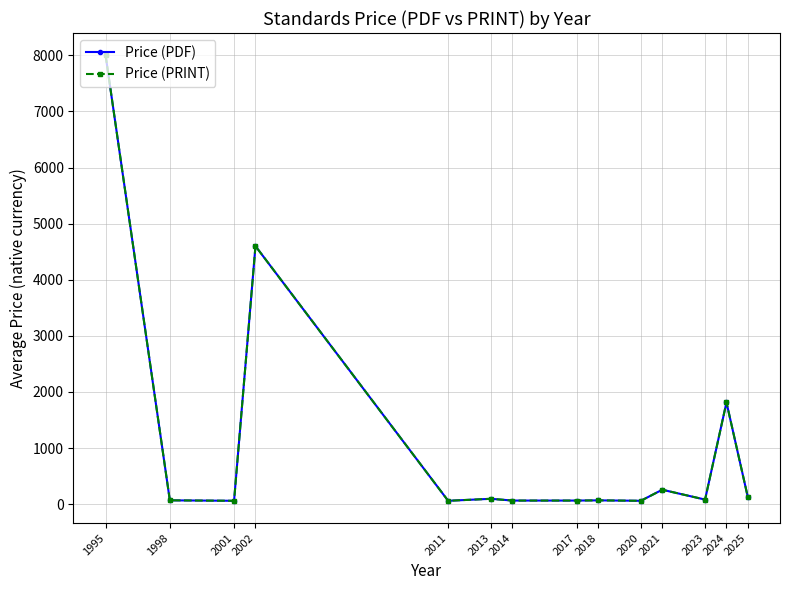

What is the difference between the Price (PDF) values at 2020 and 2024?

1753.1